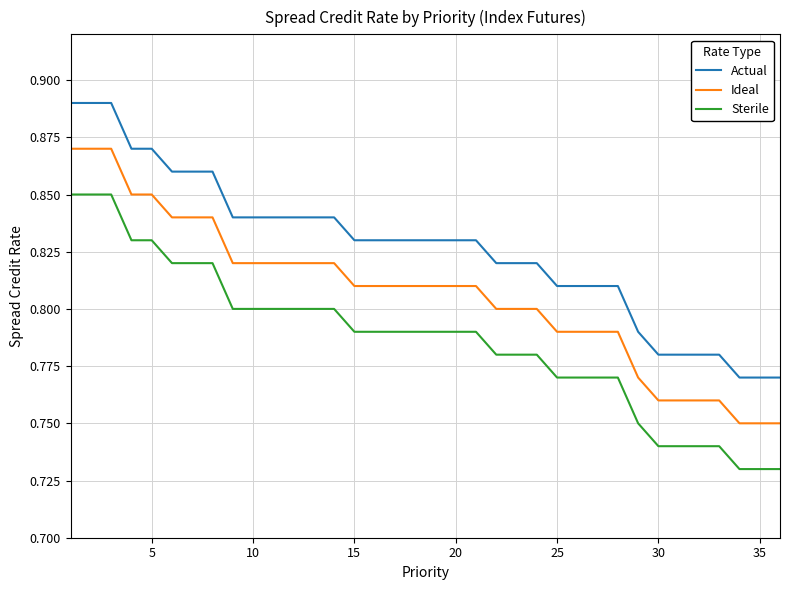

Which series has the largest total across all categories?

Actual